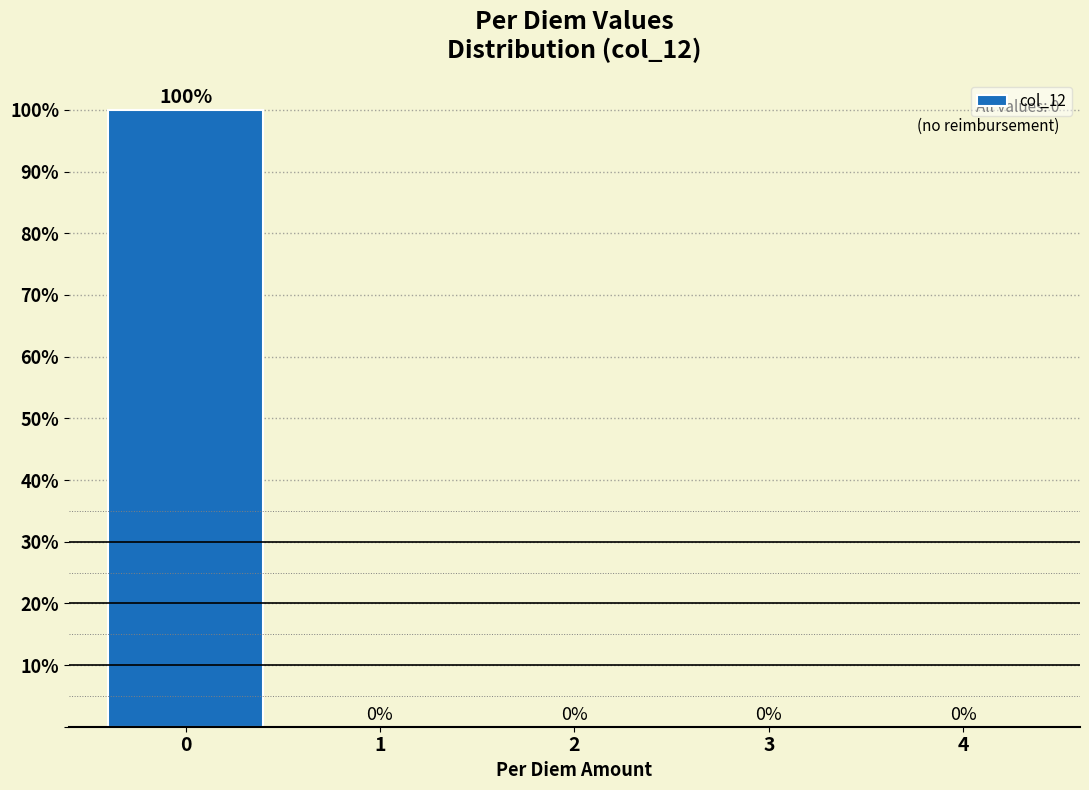

Reading left to right, transcribe this chart: for each bar, give the range it covers on the x-axis and its height.

-0.5 to 0.5: 100
0.5 to 1.5: 0
1.5 to 2.5: 0
2.5 to 3.5: 0
3.5 to 4.5: 0